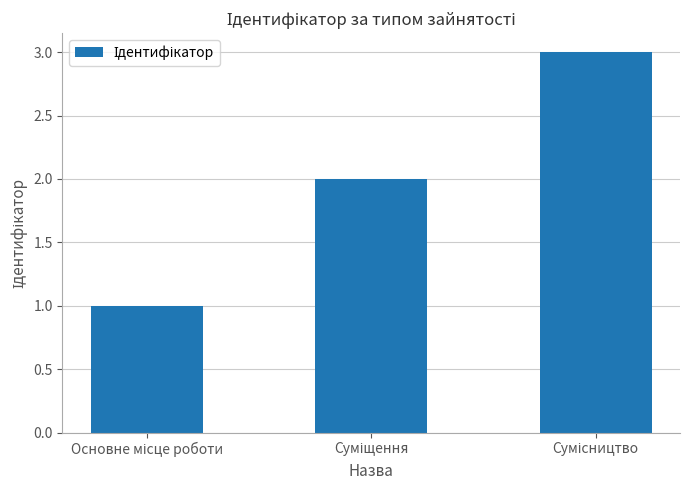

What is the maximum value shown in the chart?

3